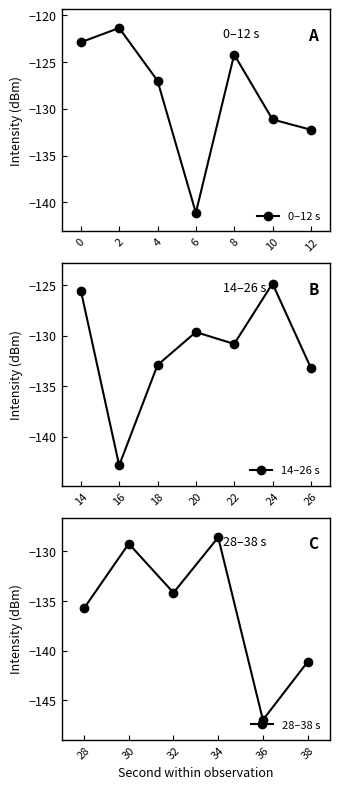

List the labels in order of value, smallest first.

36, 16, 38, 6, 28, 32, 26, 18, 12, 10, 22, 20, 30, 34, 4, 14, 24, 8, 0, 2